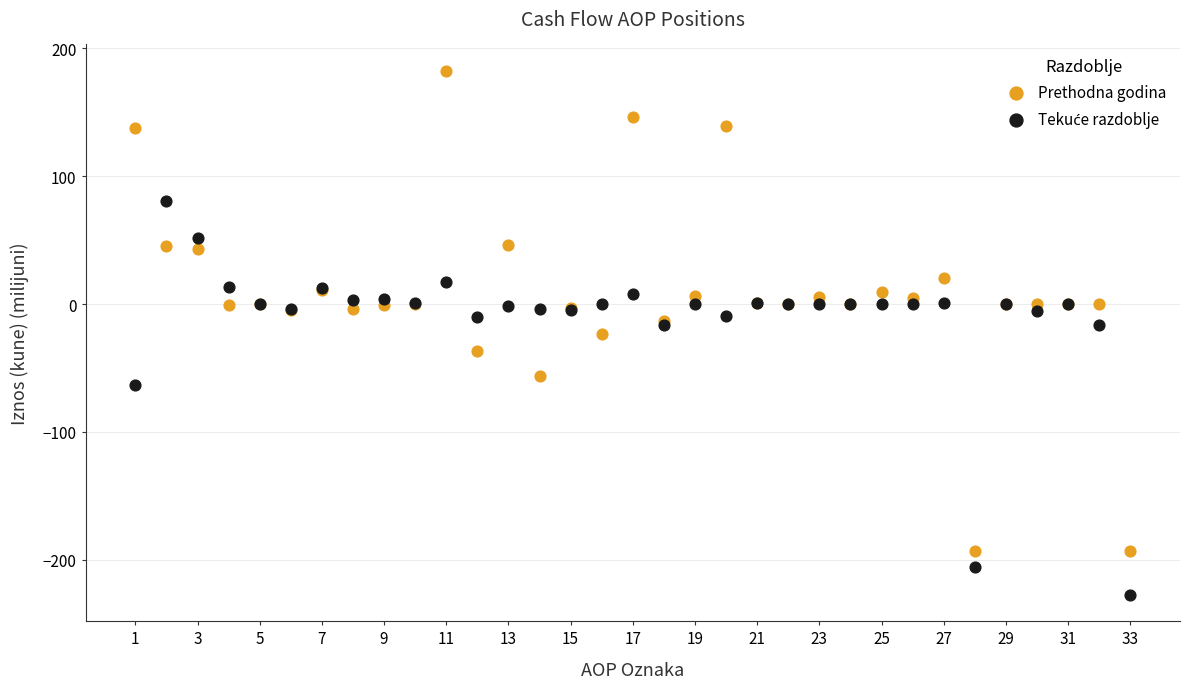

What is the X range (max minus min) for the scatter plot?

32.0